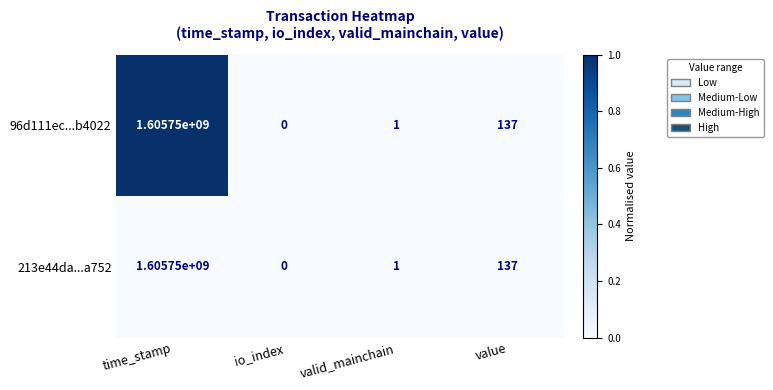

List the labels in order of 213e44da...a752 value, largest first.

time_stamp, value, valid_mainchain, io_index